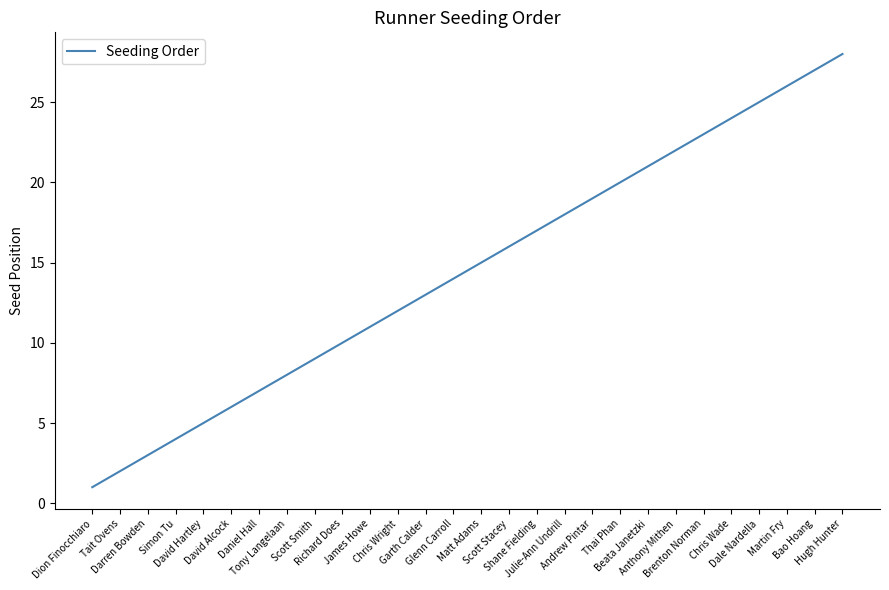

Between Scott Stacey and Anthony Mithen, which is larger?

Anthony Mithen